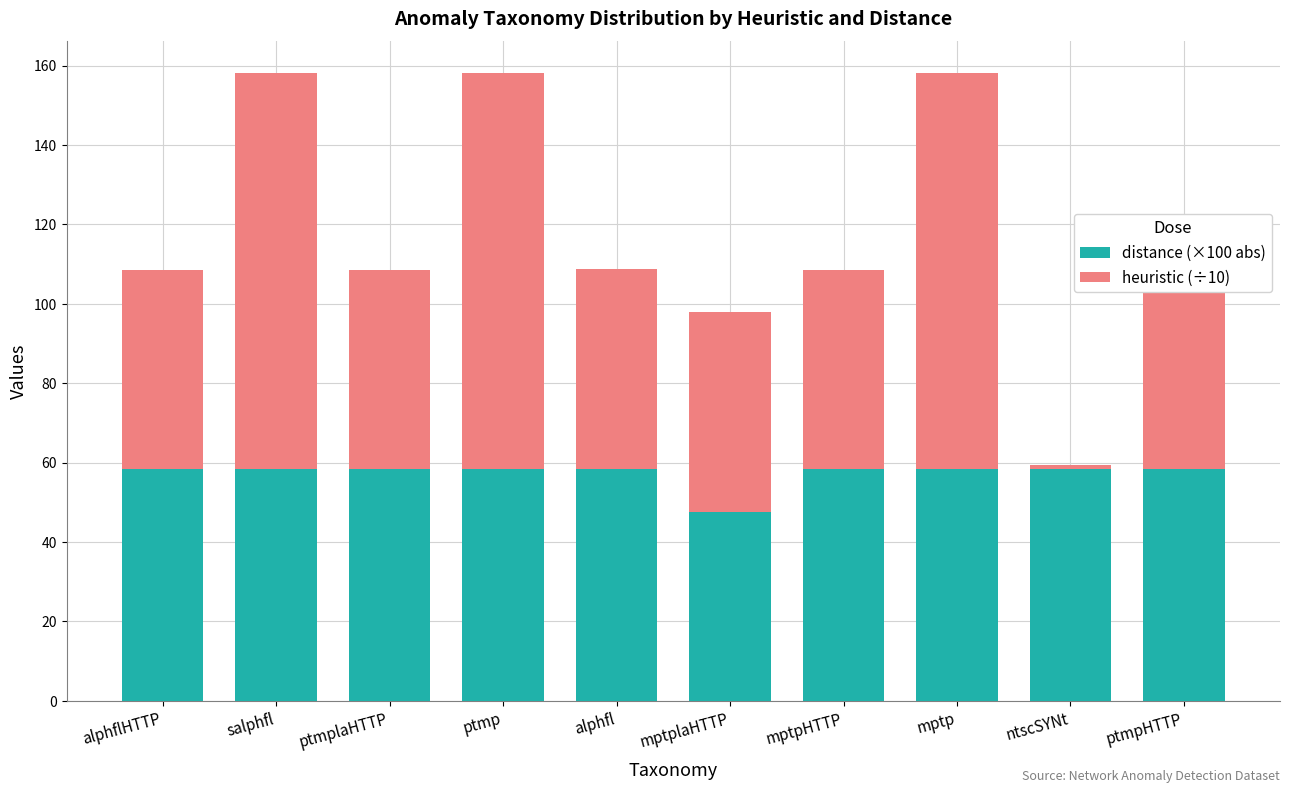

What is the average value of the distance (×100 abs) series?

57.2